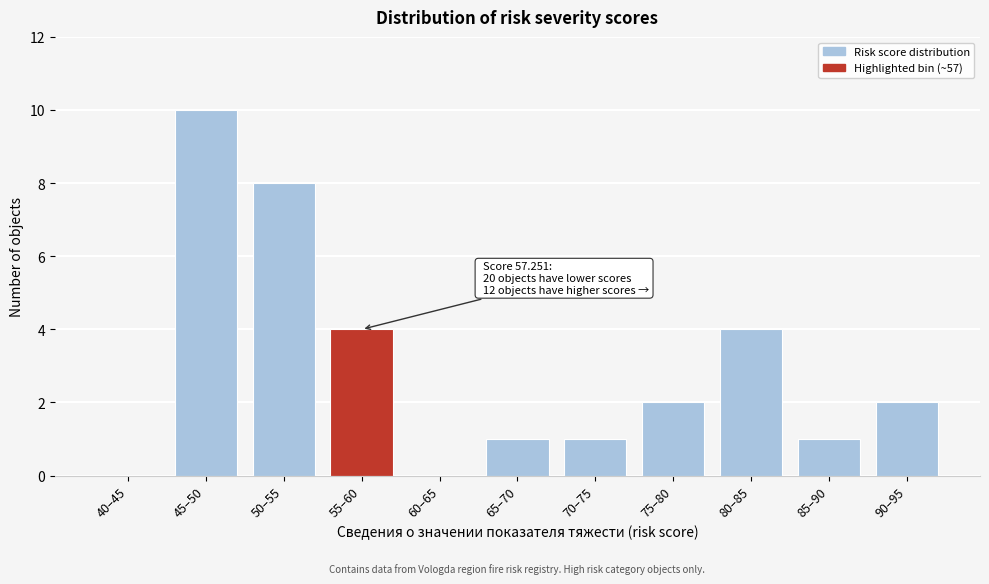

Reading left to right, list all the values displayed in this chart.

40–45=0	45–50=10	50–55=8	55–60=4	60–65=0	65–70=1	70–75=1	75–80=2	80–85=4	85–90=1	90–95=2